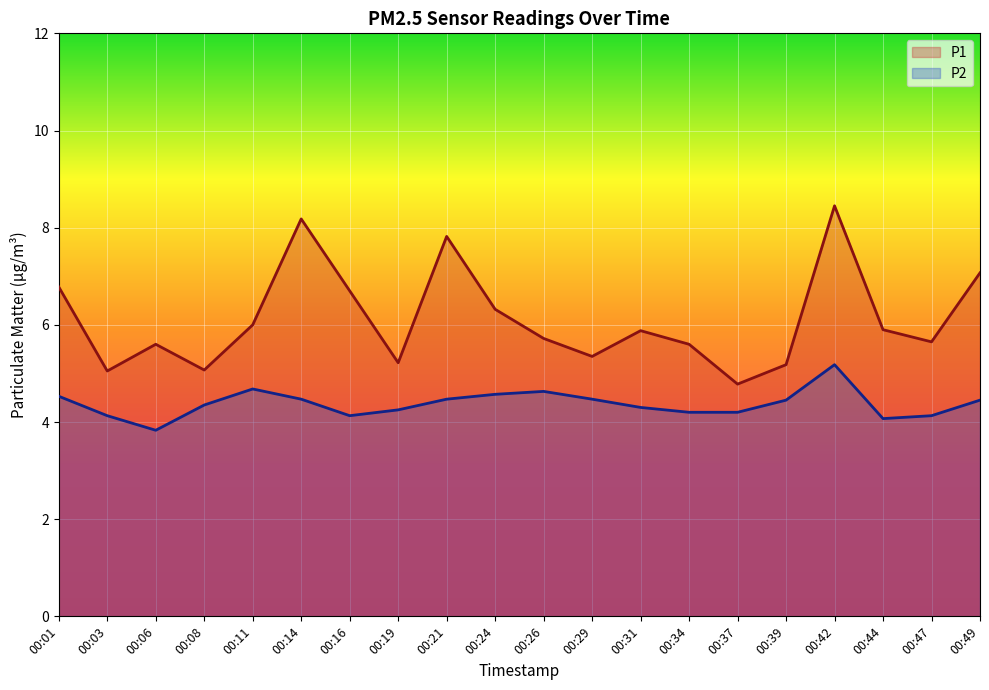

How many lines are shown in the chart?

2